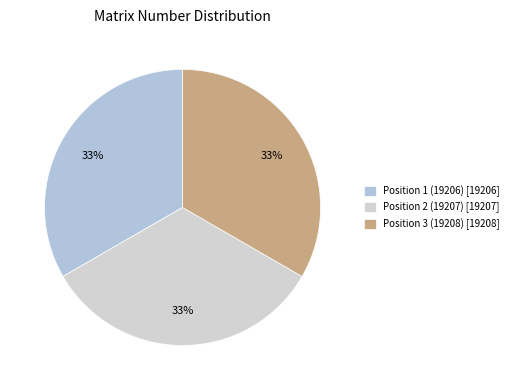

How many segments does this pie chart have?

3